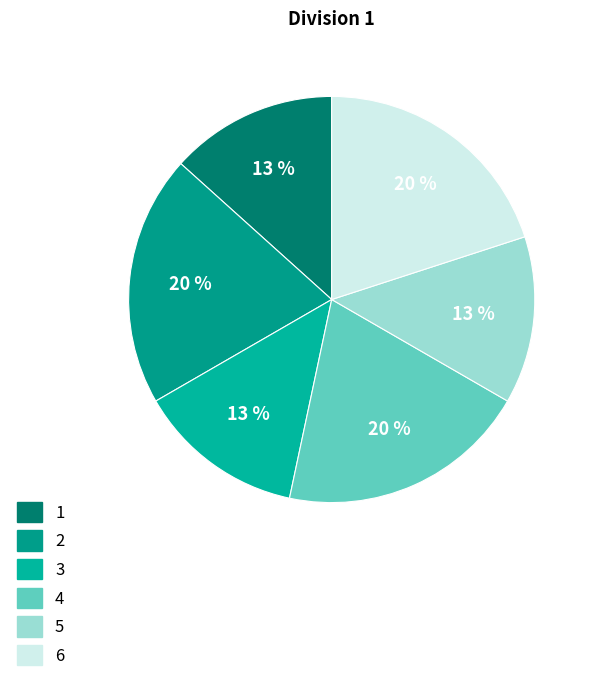

How many slices are in this pie chart?

6